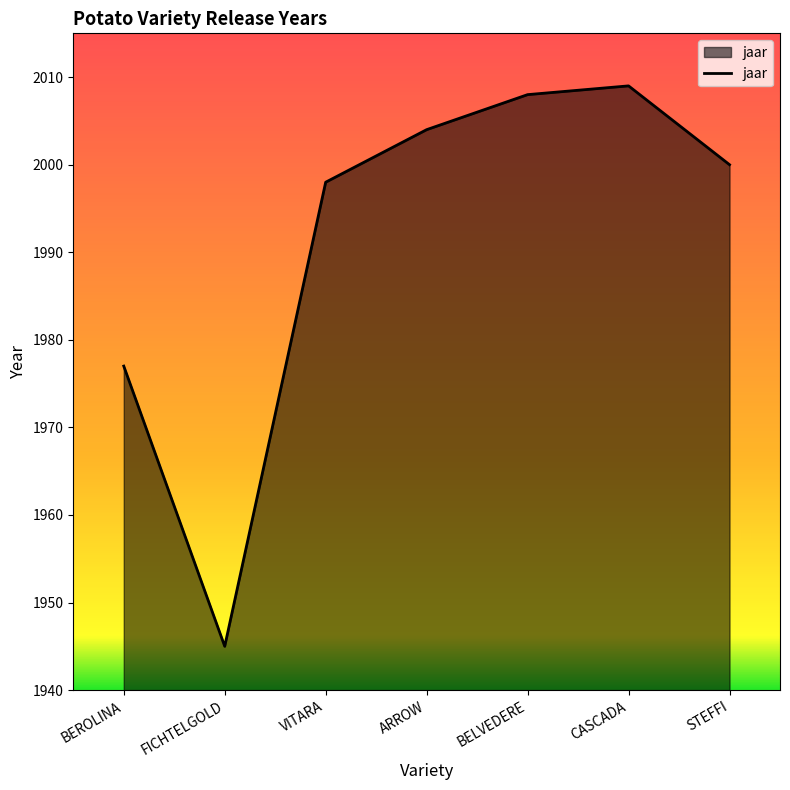

How many interior local peaks (higher than both neighbors) does the data have?

1